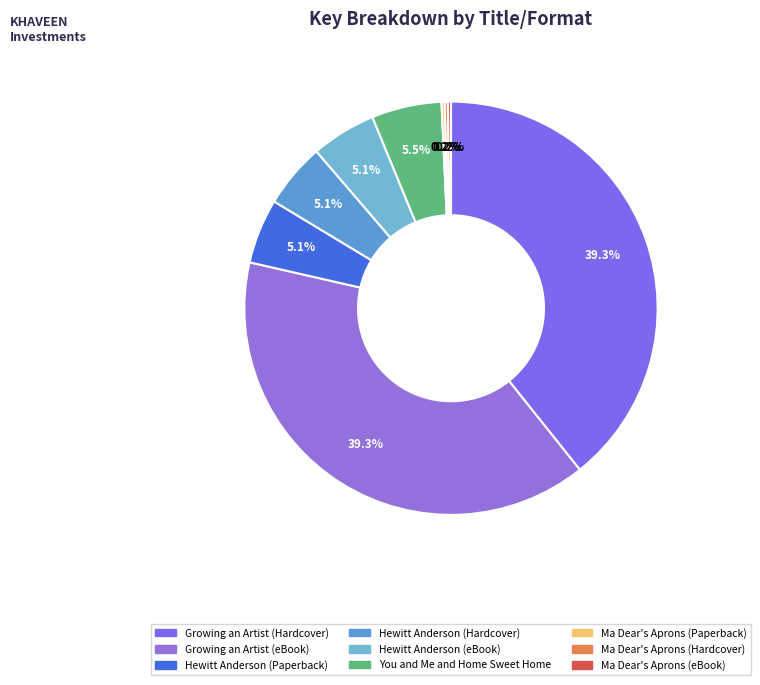

Is the sum of Growing an Artist (Hardcover) and Hewitt Anderson (Hardcover) greater than half?

No